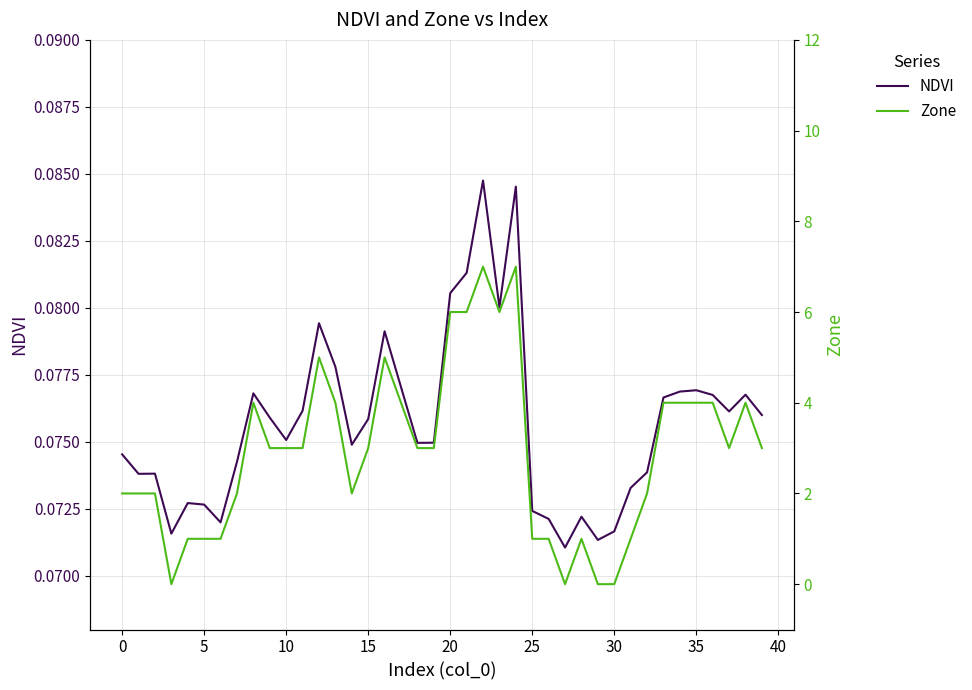

The Zone series shows 0.8 at 19. True or false?

False